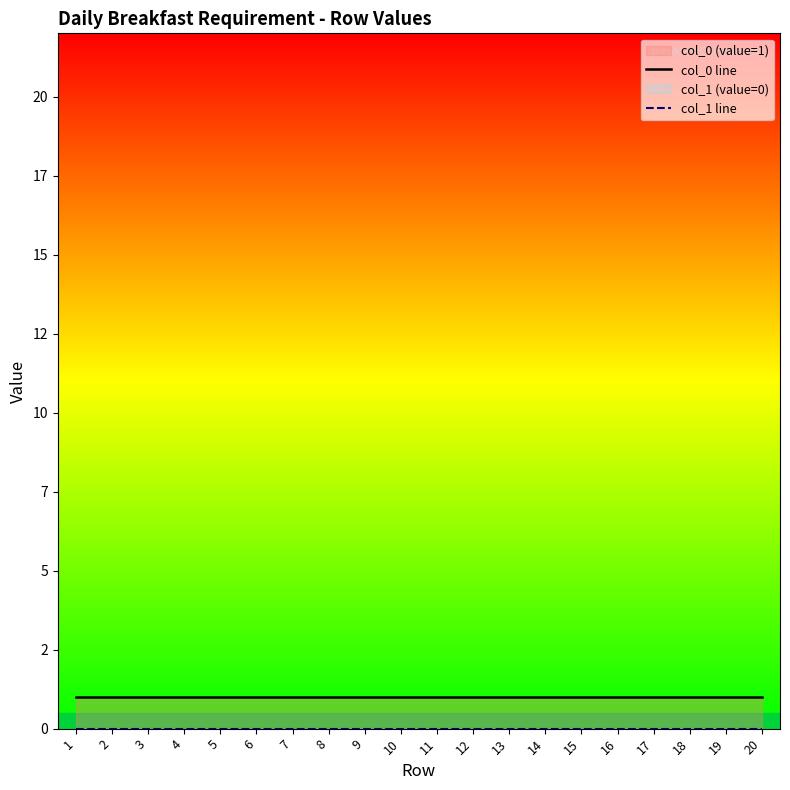

True or false: col_1 line and col_0 line intersect in this chart.

False